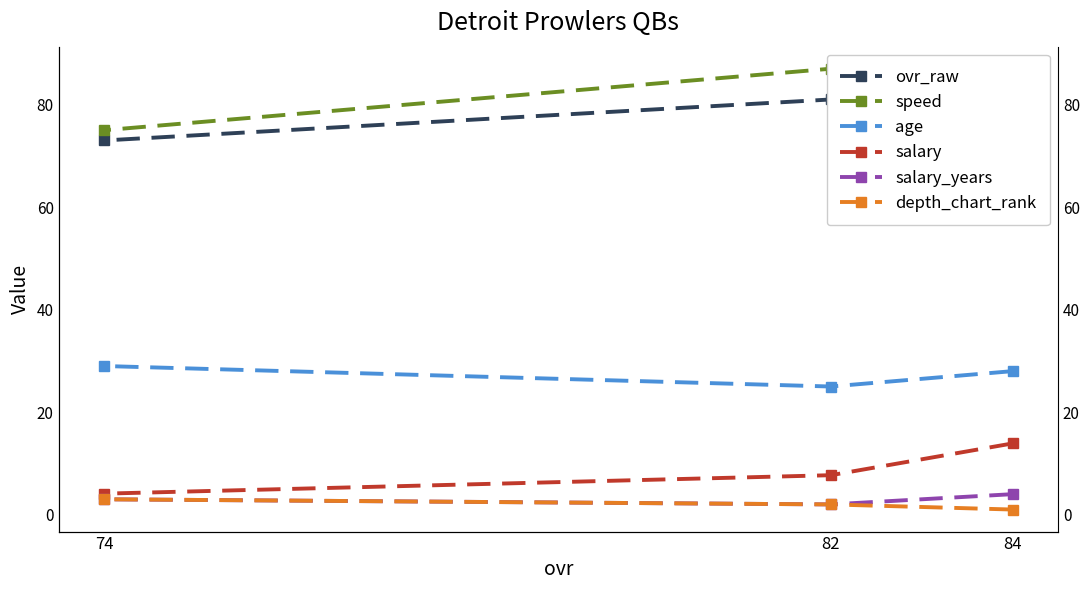

Is the value of age at 84 greater than the value of depth_chart_rank at 84?

Yes